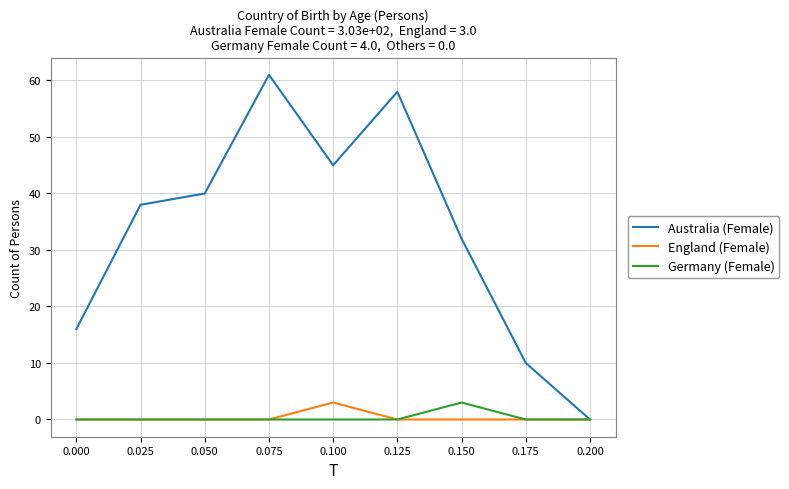

Rank the series at 0.150 from lowest to highest value.

England (Female), Germany (Female), Australia (Female)